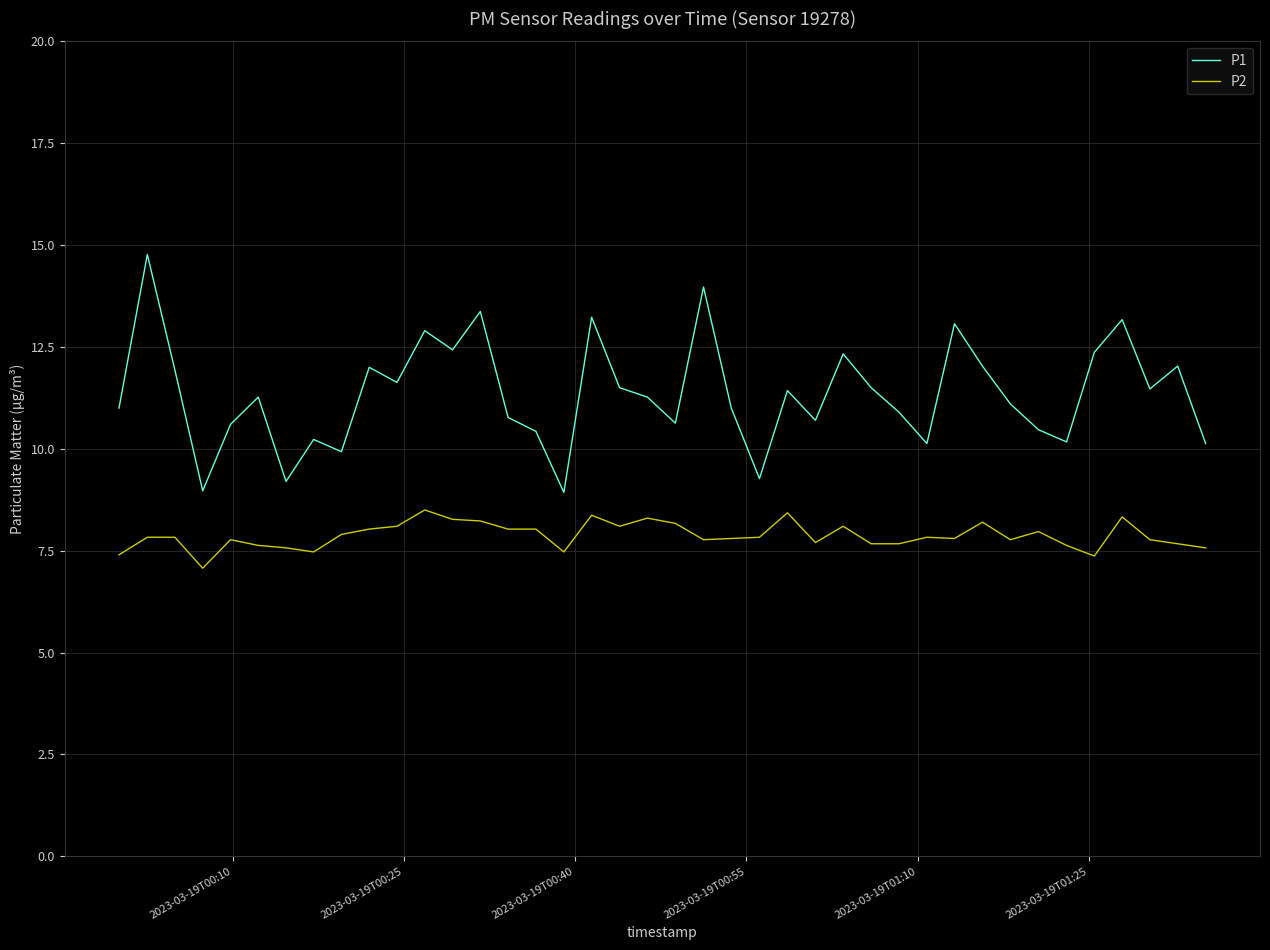

What is the difference between the maximum and second lowest values in the P1 series?

5.8